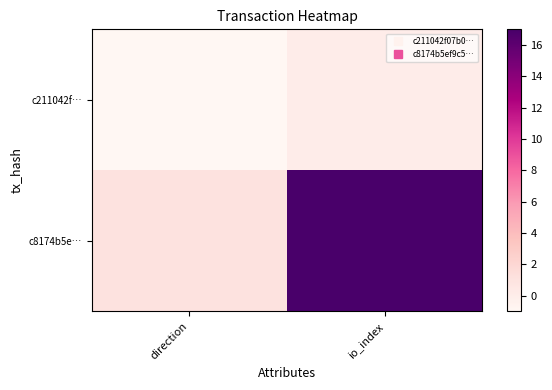

Reading left to right, transcribe all the data shown in this chart.

c211042f…: direction=-1	io_index=0
c8174b5e…: direction=1	io_index=17